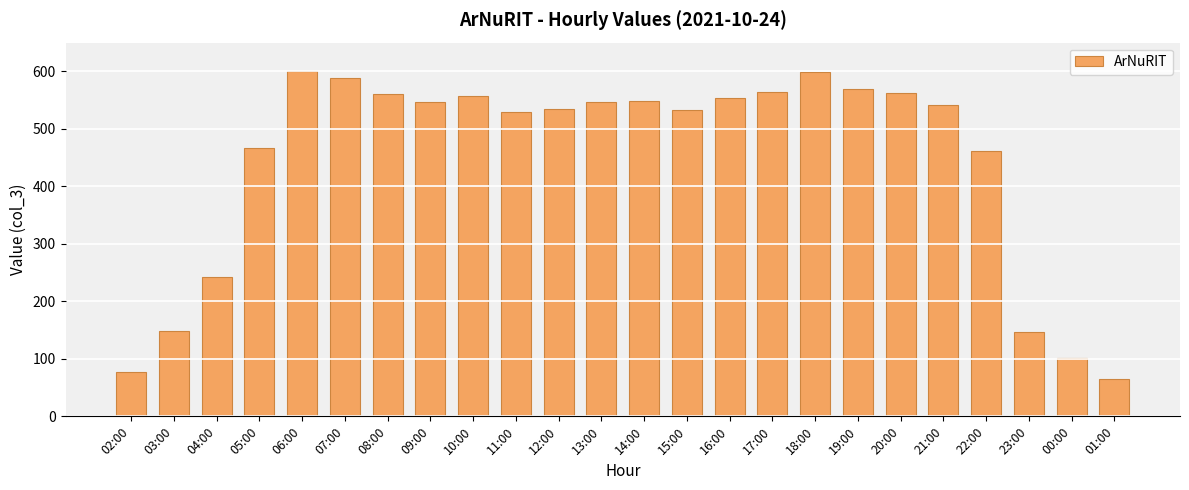

Are the bars grouped side by side (vs. stacked)?

No